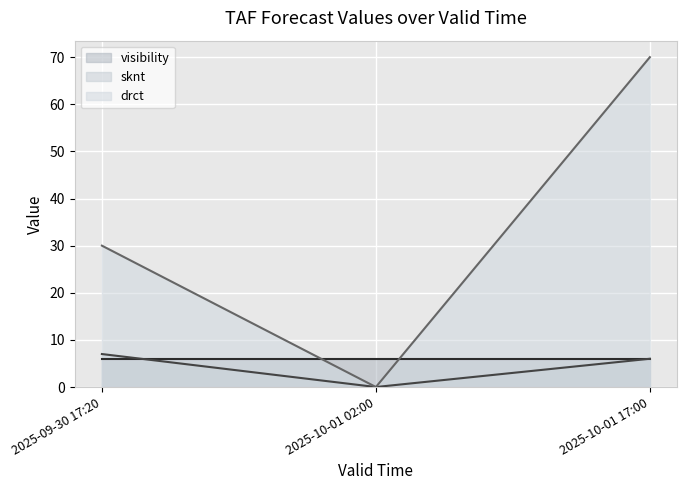

What is the difference between the drct values at 2025-09-30 17:20 and 2025-10-01 02:00?

30.0